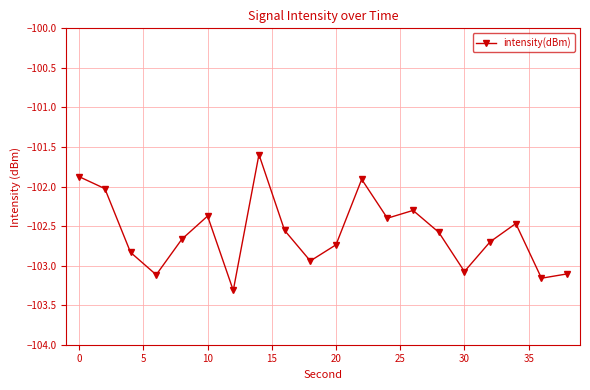

What is the value of the 17th point from the left?

-102.7